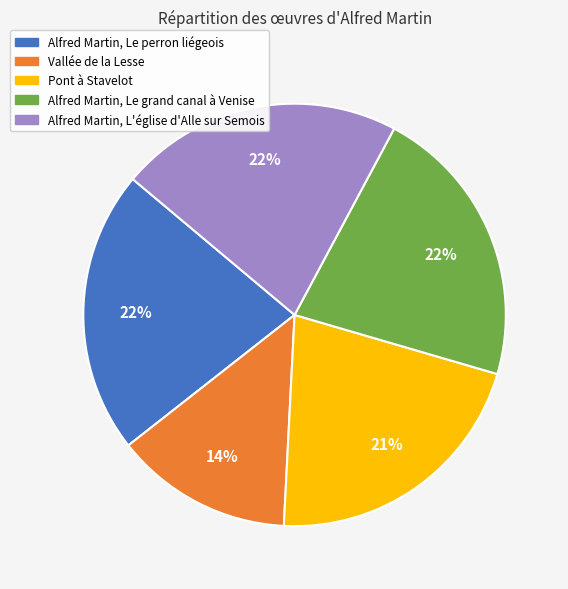

Which has a higher value, Alfred Martin, Le perron liégeois or Vallée de la Lesse?

Alfred Martin, Le perron liégeois